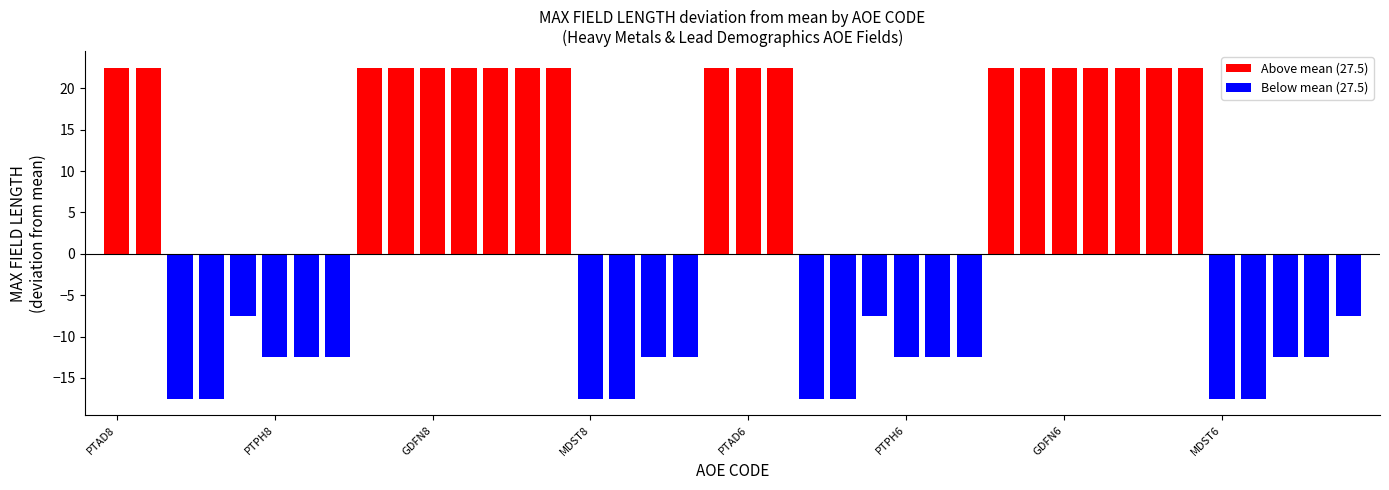

How many bars are there in total?

40